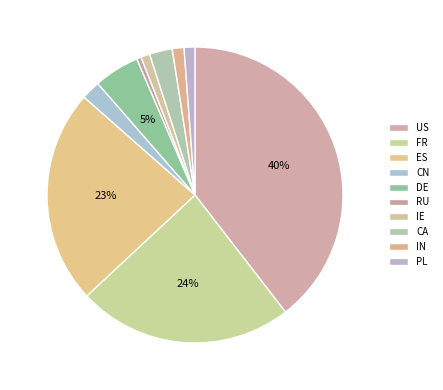

Does RU represent more than half of the total?

No